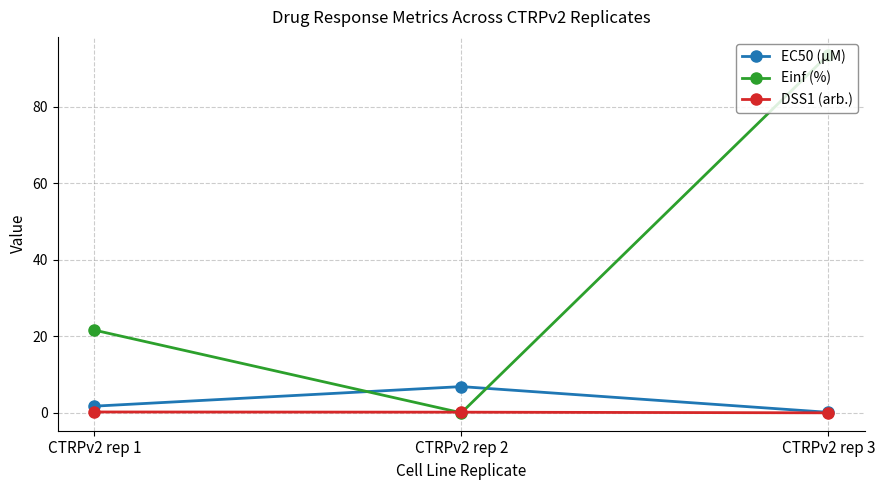

Where does the Einf (%) series first go above 21?

CTRPv2 rep 1